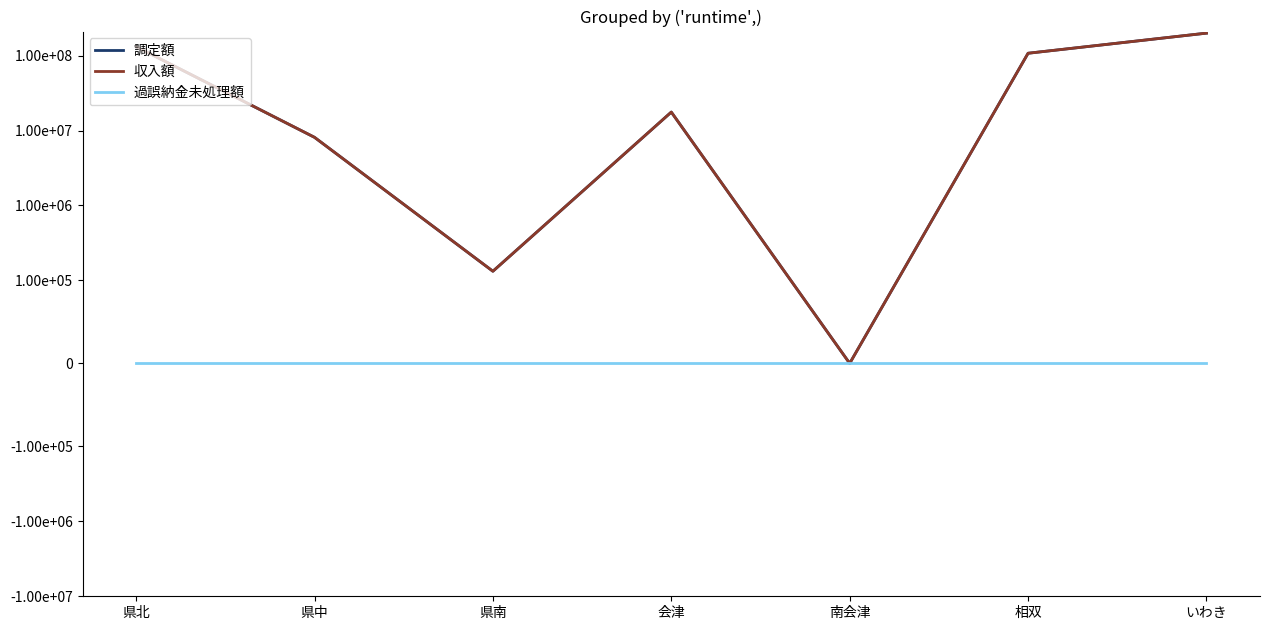

What are all the series names shown in the legend?

調定額, 収入額, 過誤納金未処理額